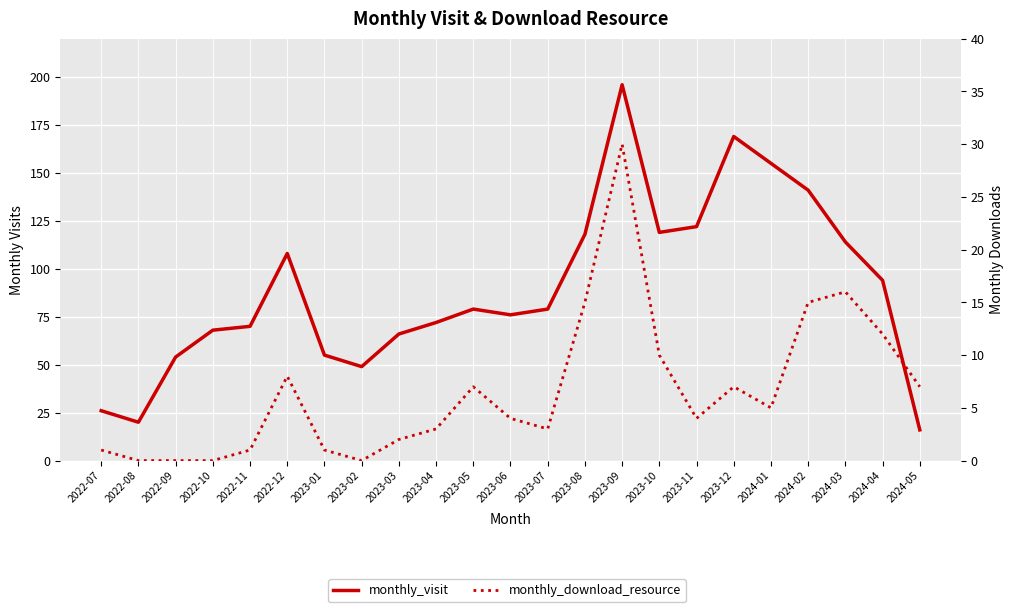

True or false: monthly_visit and monthly_download_resource cross at least once.

False